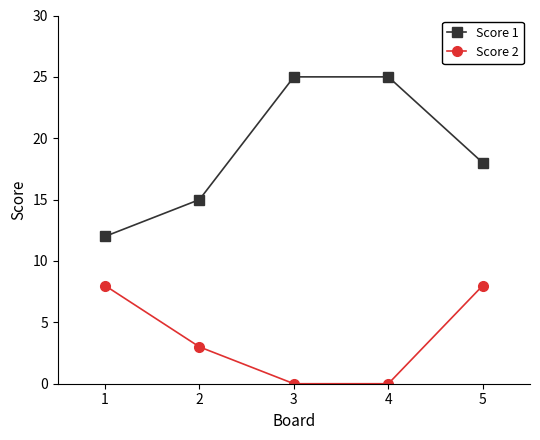

What is the spread (max minus min) of values at 2?

12